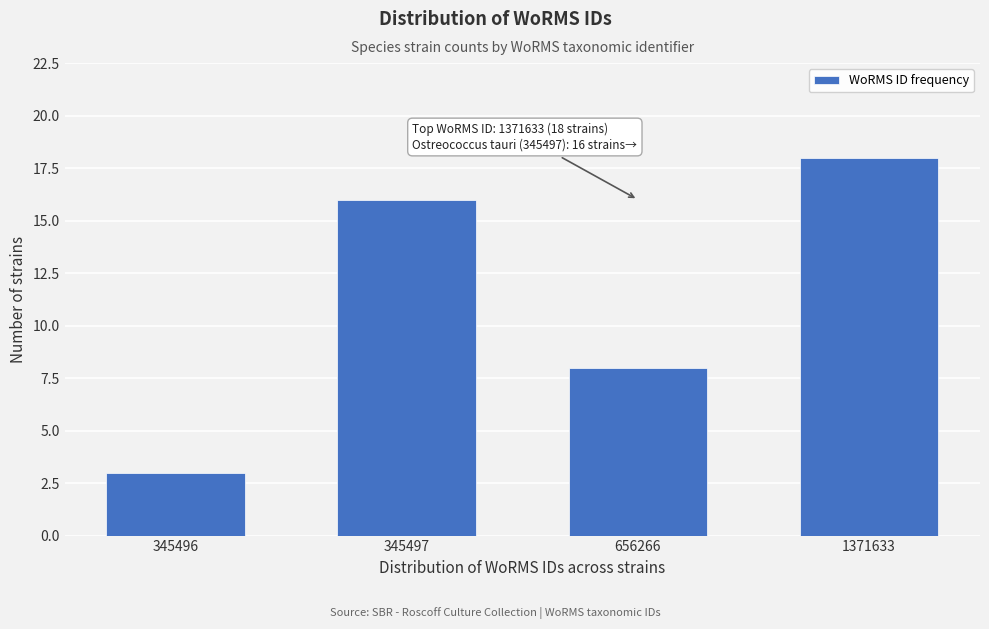

Reading right to left, transcribe all the data shown in this chart.

18	8	16	3